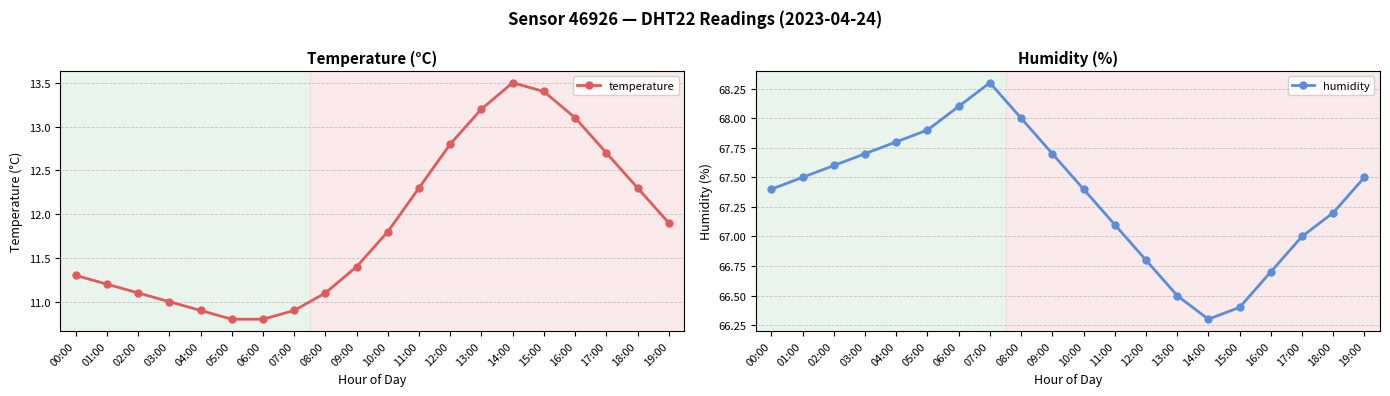

How many lines are shown in the chart?

2